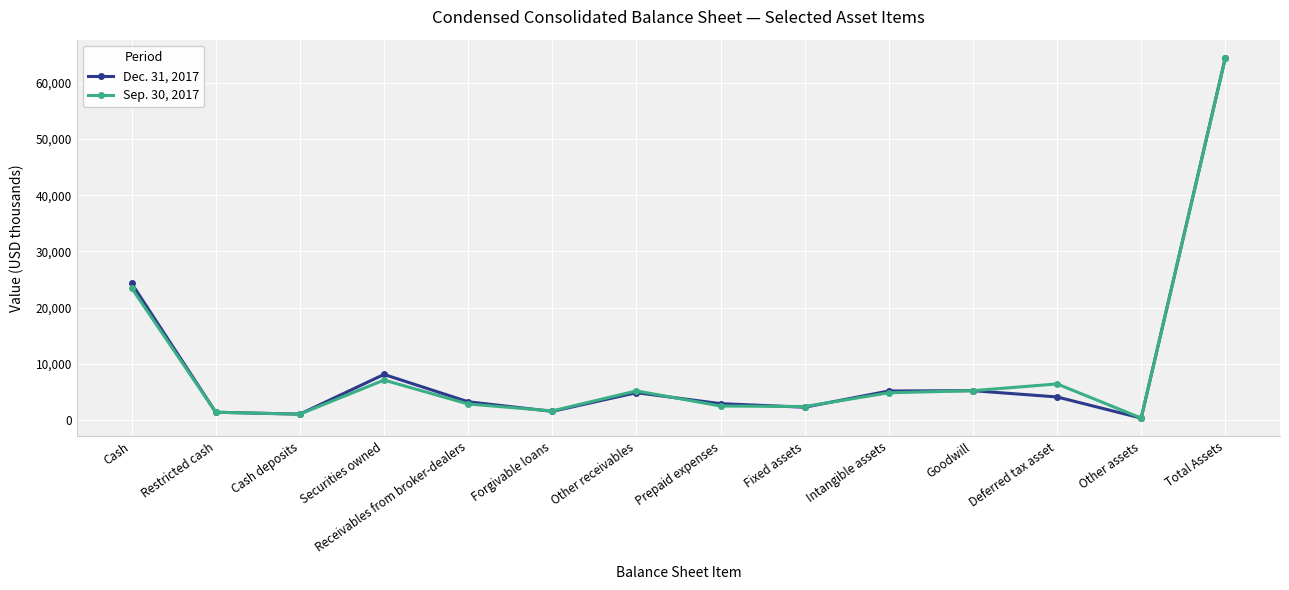

True or false: Dec. 31, 2017 has more than 1 interior local peaks.

True